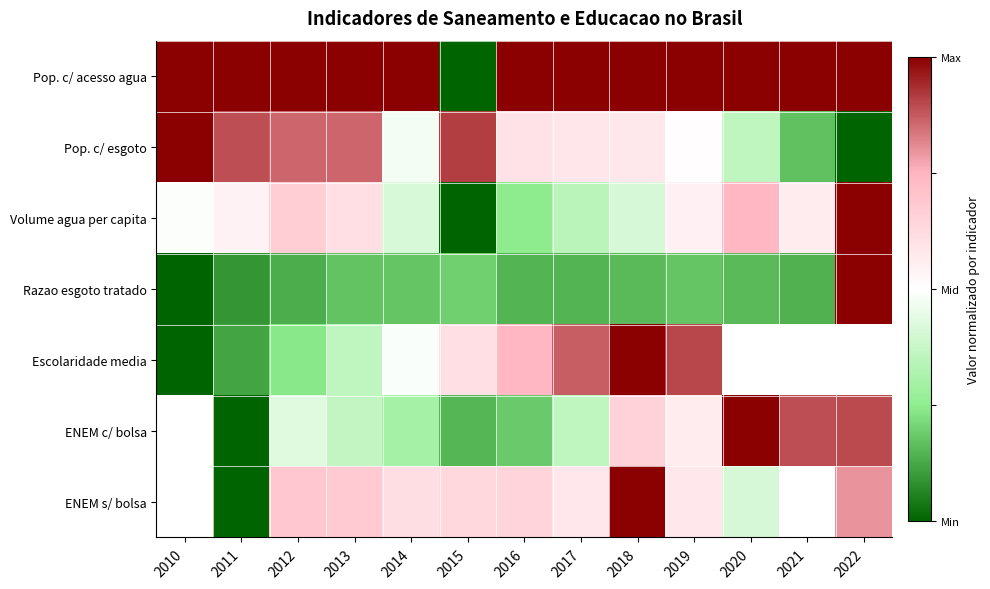

Which series changed the most between 2015 and 2016?

Pop. c/ acesso agua